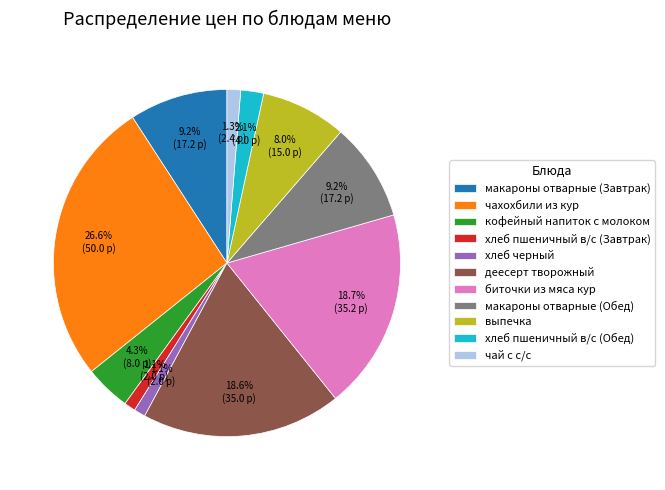

What is the ratio of the value at деесерт творожный to the value at макароны отварные (Обед)?

2.0